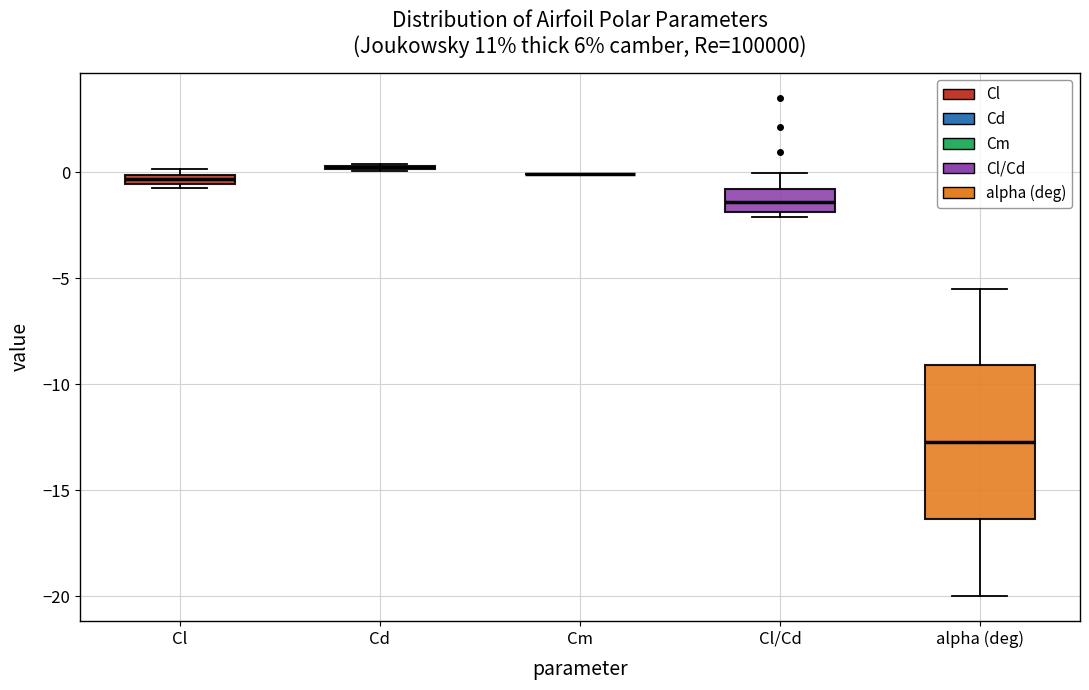

Where is the upper edge of the box for Cl/Cd on the y-axis? The values are not printed on the chart, so give them approximately, as read against the axis.

-1.0